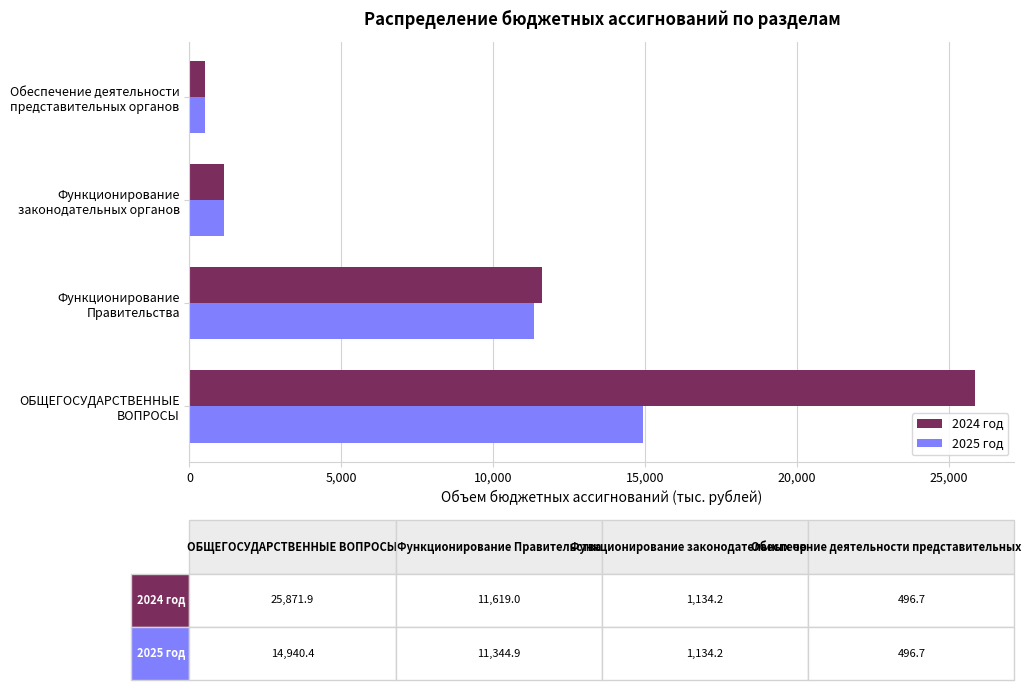

At which label does 2025 год reach its minimum?

Обеспечение деятельности
представительных органов